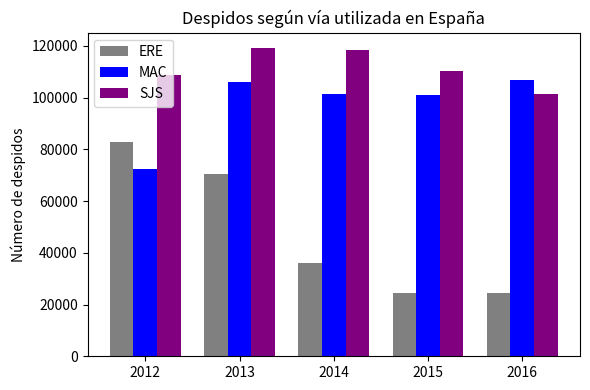

The value of SJS at 2015 is 110092. True or false?

True